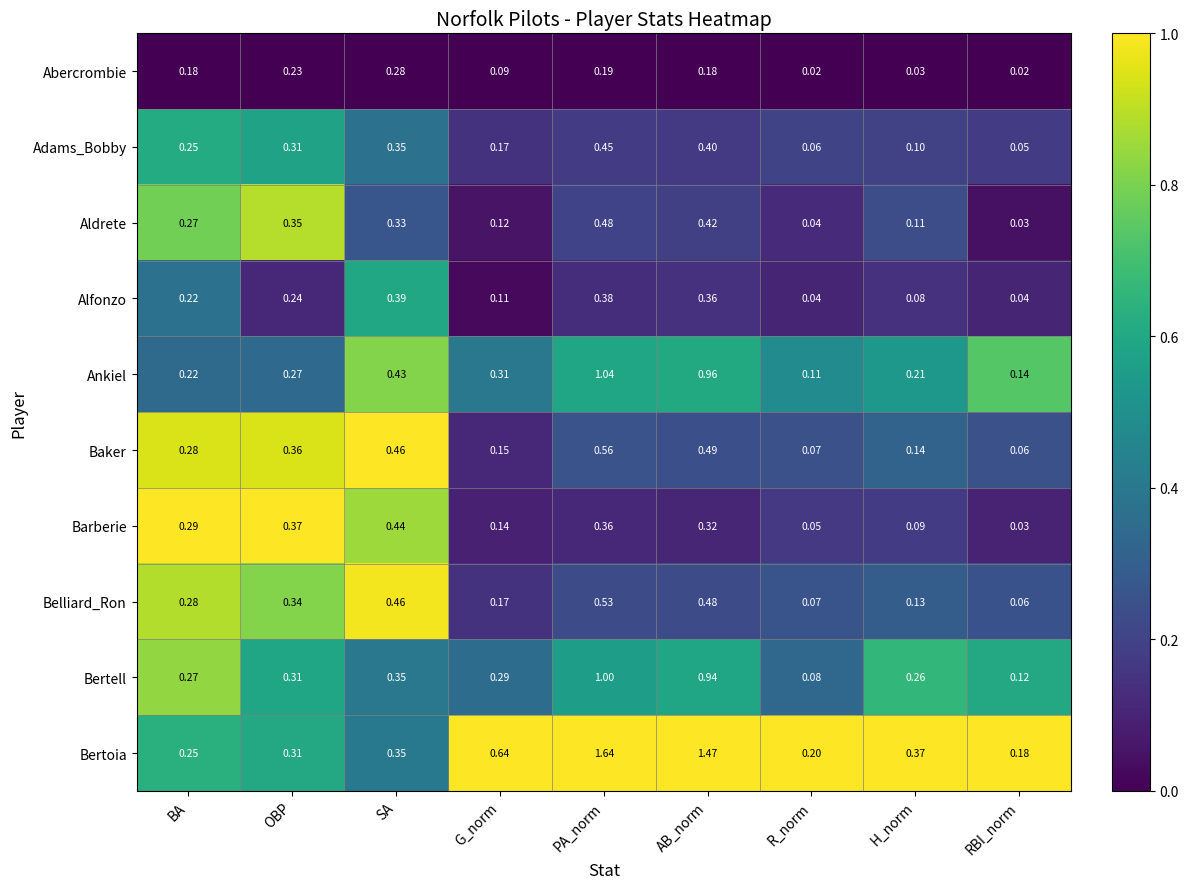

At which label does Barberie reach its peak?

SA